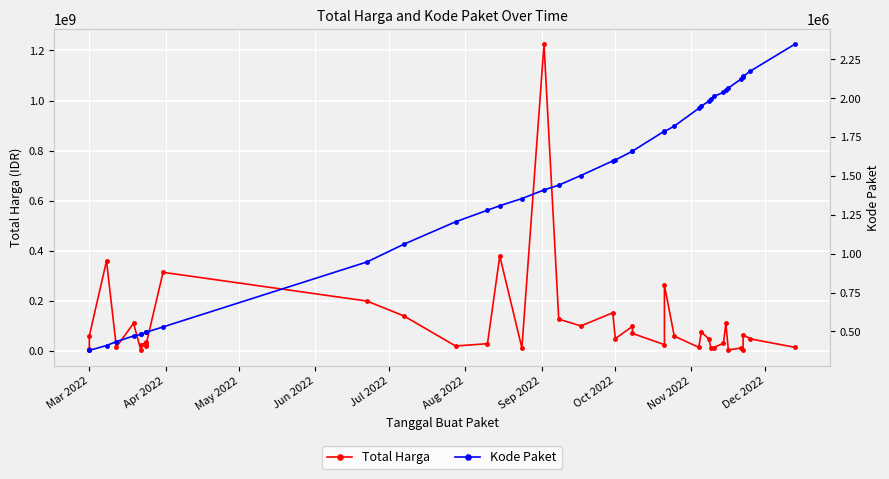

True or false: Kode Paket and Total Harga intersect in this chart.

False